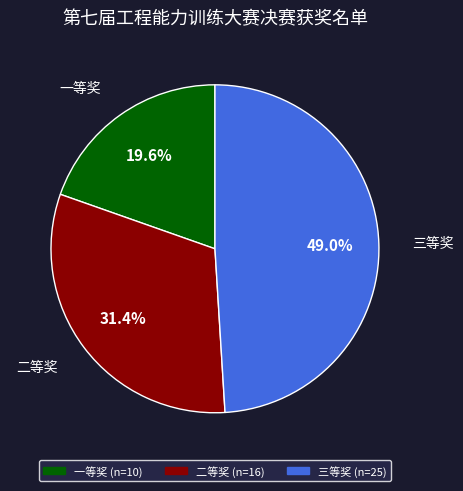

Which has a higher value, 三等奖 or 二等奖?

三等奖